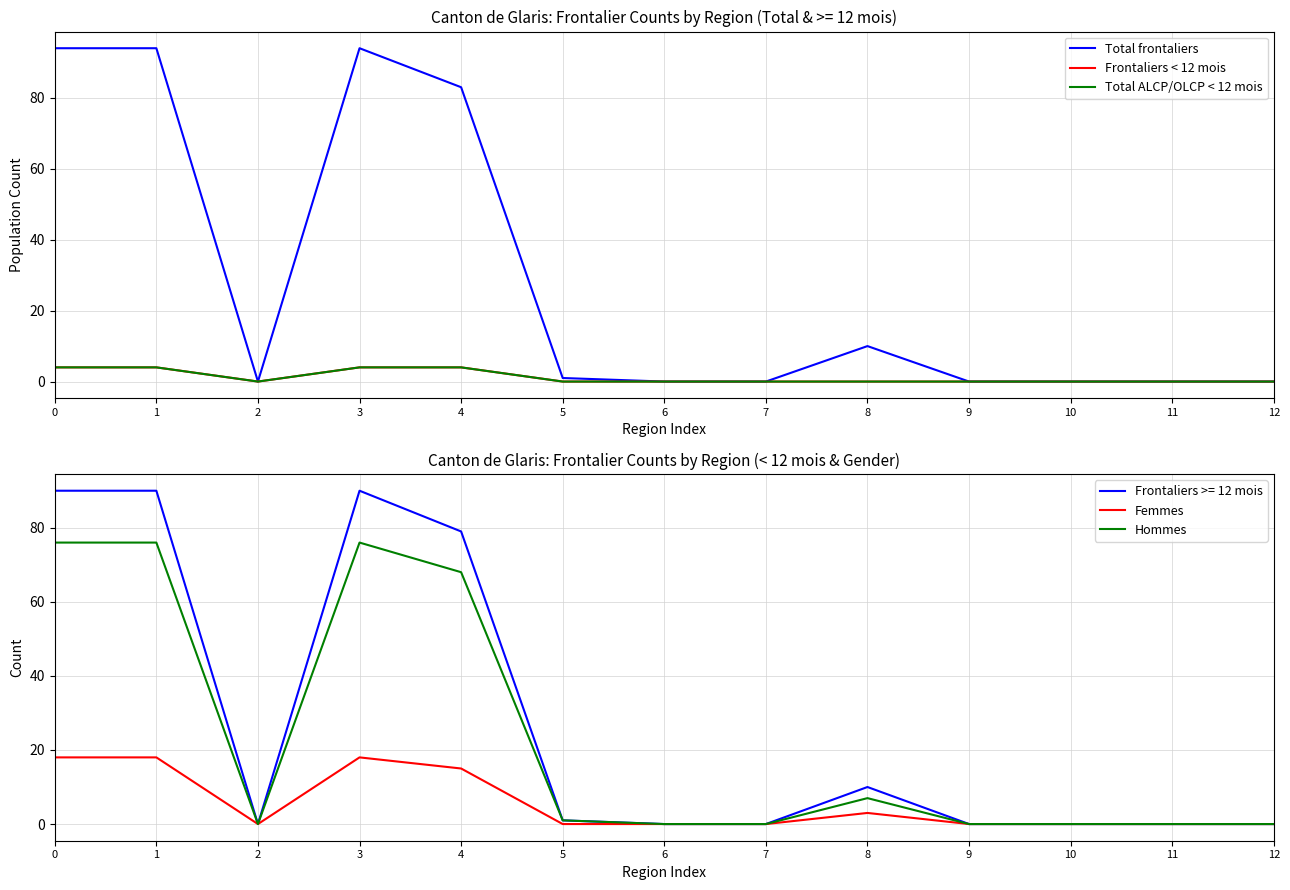

What are all the series names shown in the legend?

Total frontaliers, Frontaliers < 12 mois, Total ALCP/OLCP < 12 mois, Femmes, Hommes